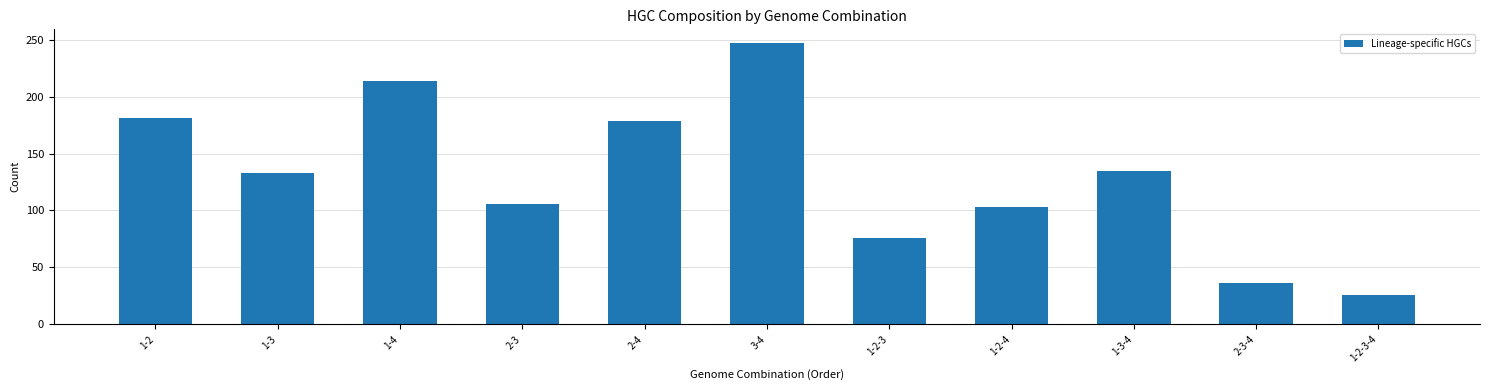

Between 1-4 and 3-4, which is larger?

3-4